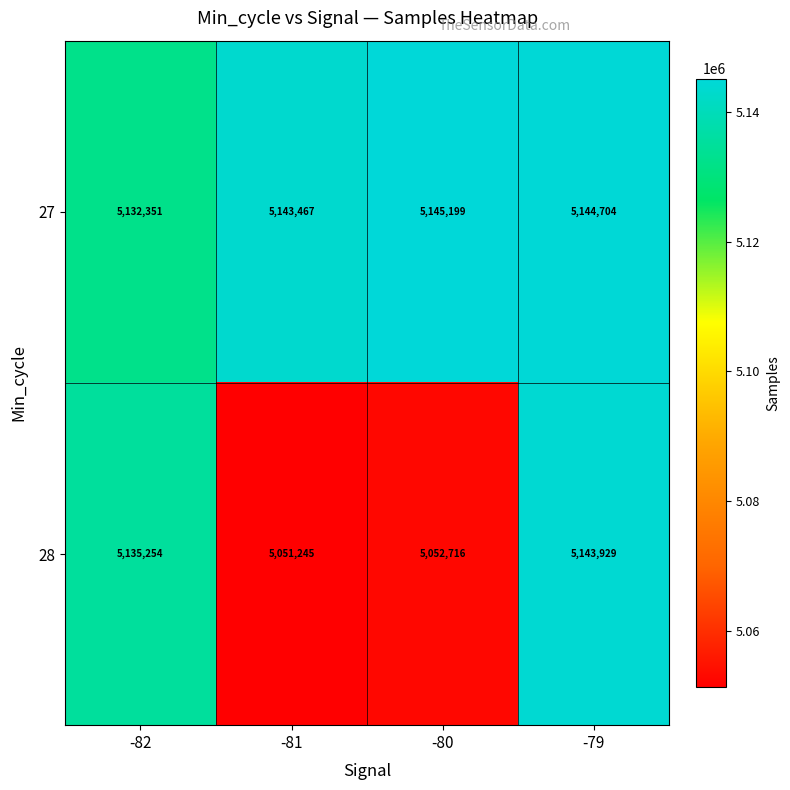

What is the minimum value shown in the chart?

5051245